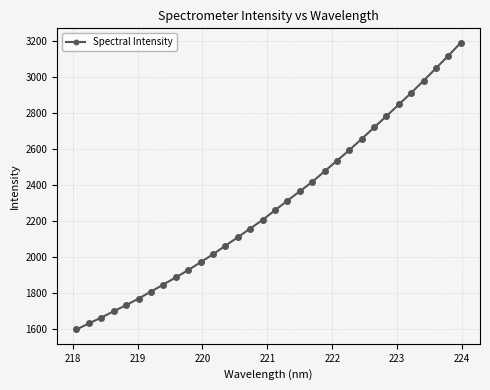

True or false: the data has more than 0 interior local peaks.

False